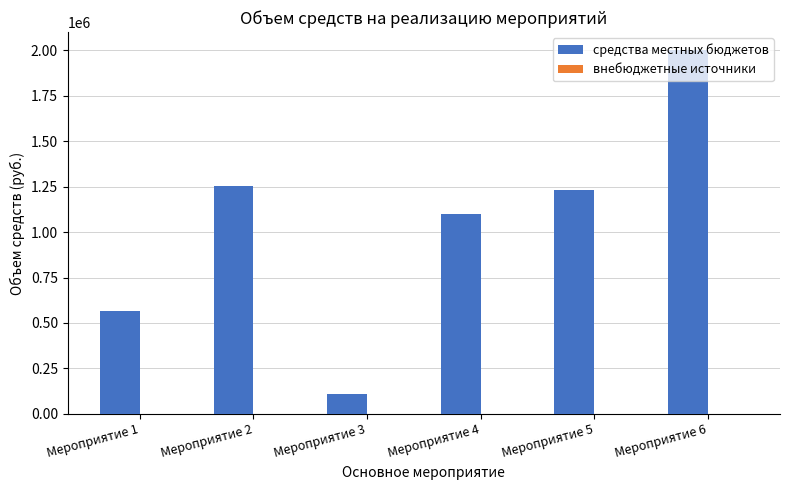

Approximately how many times larger is the value at Мероприятие 5 compared to Мероприятие 3?

11.3